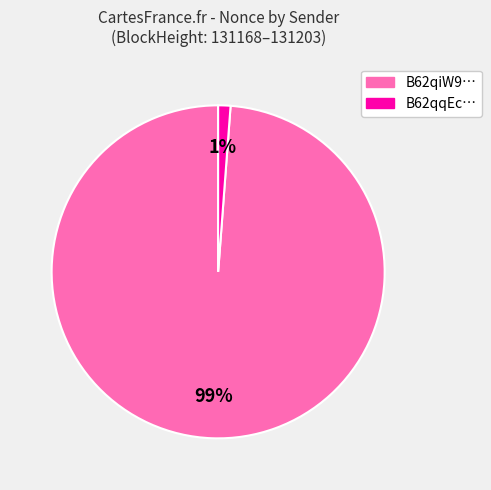

Do B62qiW9… and B62qqEc… together represent more than half of the pie?

Yes